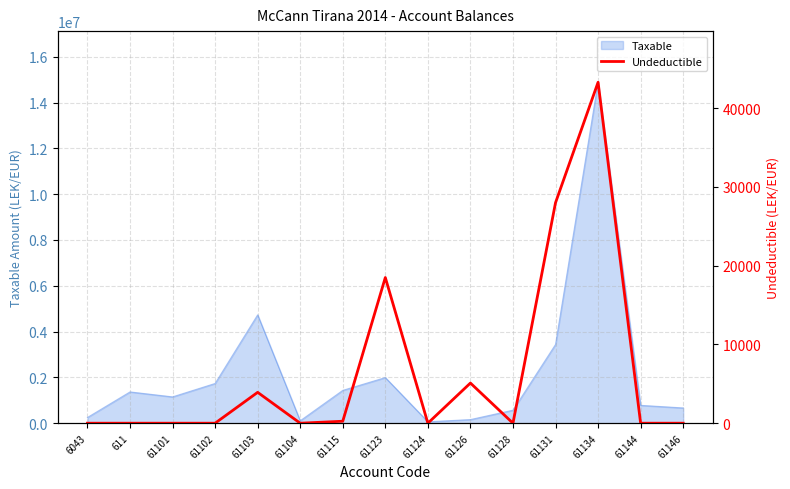

What is the label of the 10th point from the left?

61126